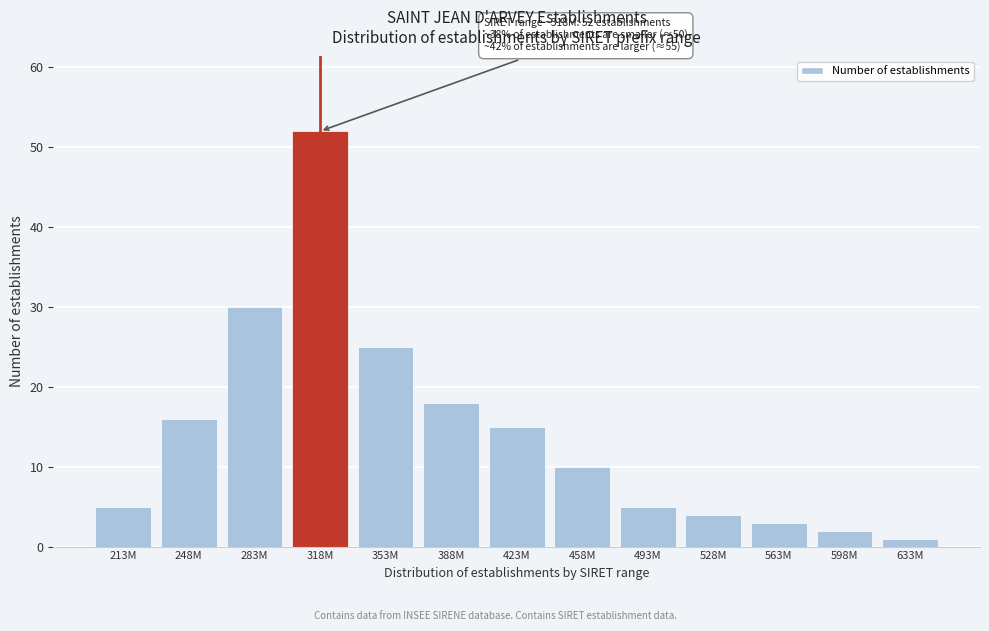

Reading left to right, what are all the values shown in this chart?

213M=5	248M=16	283M=30	318M=52	353M=25	388M=18	423M=15	458M=10	493M=5	528M=4	563M=3	598M=2	633M=1